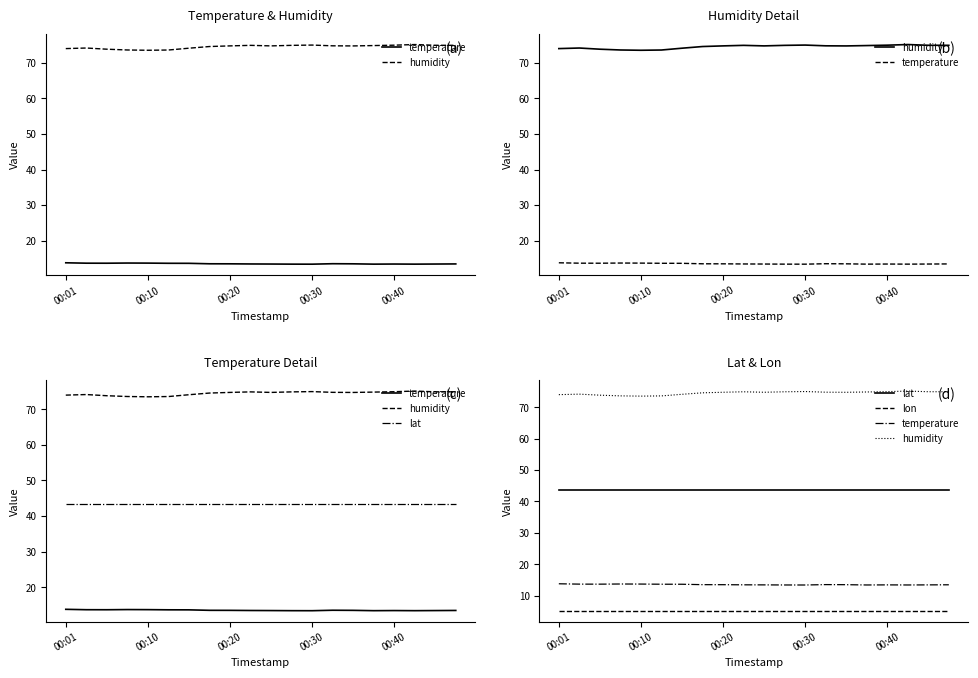

At 11, list the series in order from largest to smallest.

humidity, lat, temperature, lon